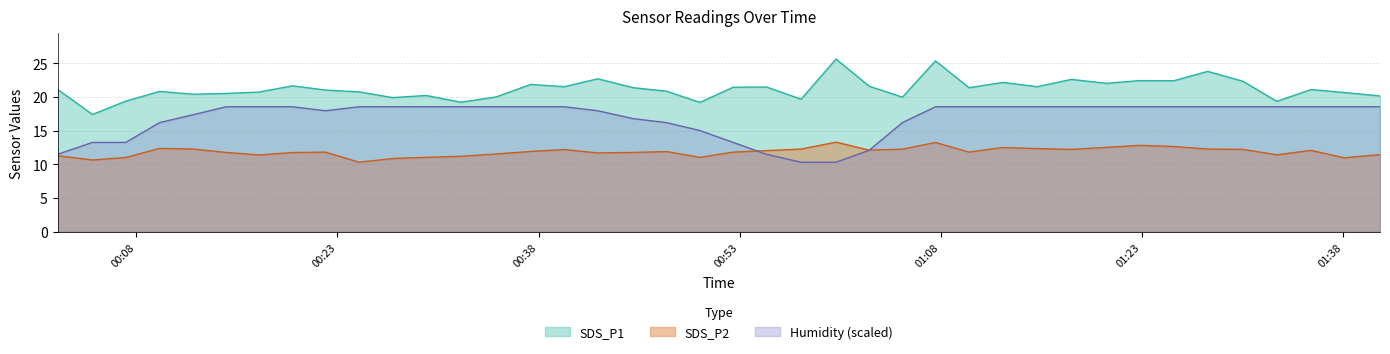

What is the sum of all Humidity values?

673.3